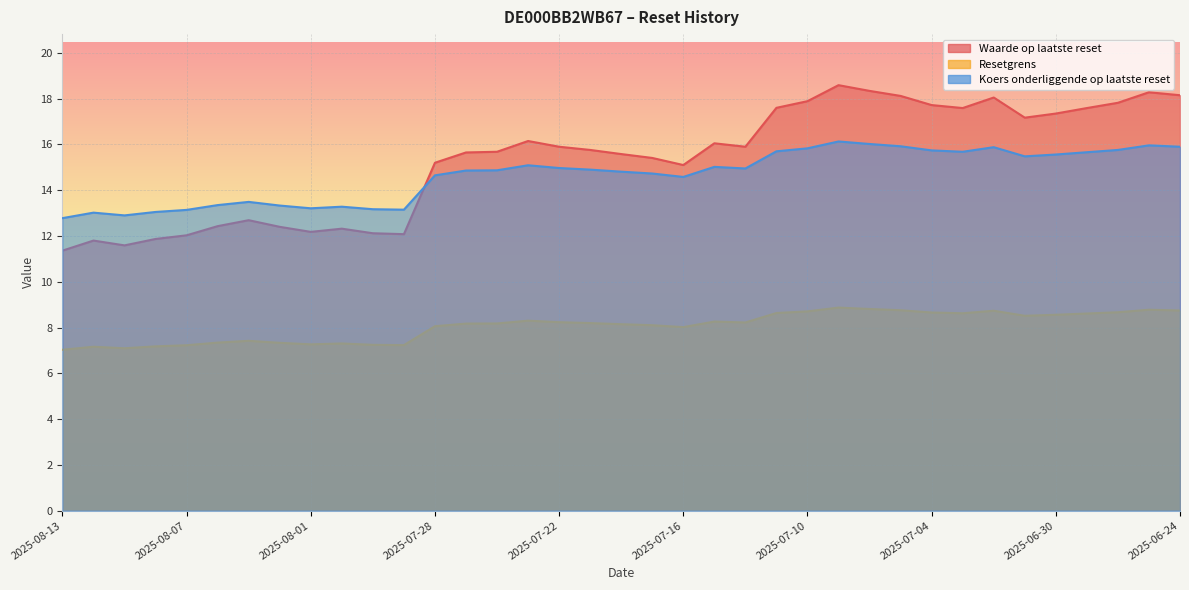

Reading right to left, what are all the values shown in this chart?

Waarde op laatste reset: 2025-06-24=18.1	2025-06-25=18.3	2025-06-26=17.8	2025-06-27=17.6	2025-06-30=17.4	2025-07-01=17.2	2025-07-02=18.1	2025-07-03=17.6	2025-07-04=17.7	2025-07-07=18.1	2025-07-08=18.3	2025-07-09=18.6	2025-07-10=17.9	2025-07-11=17.6	2025-07-14=15.9	2025-07-15=16.1	2025-07-16=15.1	2025-07-17=15.4	2025-07-18=15.6	2025-07-21=15.8	2025-07-22=15.9	2025-07-23=16.1	2025-07-24=15.7	2025-07-25=15.7	2025-07-28=15.2	2025-07-29=12.1	2025-07-30=12.1	2025-07-31=12.3	2025-08-01=12.2	2025-08-04=12.4	2025-08-05=12.7	2025-08-06=12.4	2025-08-07=12.0	2025-08-08=11.9	2025-08-11=11.6	2025-08-12=11.8	2025-08-13=11.4
Resetgrens: 2025-06-24=8.7	2025-06-25=8.8	2025-06-26=8.7	2025-06-27=8.6	2025-06-30=8.6	2025-07-01=8.5	2025-07-02=8.7	2025-07-03=8.6	2025-07-04=8.7	2025-07-07=8.8	2025-07-08=8.8	2025-07-09=8.9	2025-07-10=8.7	2025-07-11=8.6	2025-07-14=8.2	2025-07-15=8.3	2025-07-16=8.0	2025-07-17=8.1	2025-07-18=8.1	2025-07-21=8.2	2025-07-22=8.2	2025-07-23=8.3	2025-07-24=8.2	2025-07-25=8.2	2025-07-28=8.1	2025-07-29=7.2	2025-07-30=7.2	2025-07-31=7.3	2025-08-01=7.3	2025-08-04=7.3	2025-08-05=7.4	2025-08-06=7.3	2025-08-07=7.2	2025-08-08=7.2	2025-08-11=7.1	2025-08-12=7.2	2025-08-13=7.0
Koers onderliggende op laatste reset: 2025-06-24=15.9	2025-06-25=16.0	2025-06-26=15.8	2025-06-27=15.7	2025-06-30=15.6	2025-07-01=15.5	2025-07-02=15.9	2025-07-03=15.7	2025-07-04=15.7	2025-07-07=15.9	2025-07-08=16.0	2025-07-09=16.1	2025-07-10=15.8	2025-07-11=15.7	2025-07-14=14.9	2025-07-15=15.0	2025-07-16=14.6	2025-07-17=14.7	2025-07-18=14.8	2025-07-21=14.9	2025-07-22=15.0	2025-07-23=15.1	2025-07-24=14.9	2025-07-25=14.9	2025-07-28=14.7	2025-07-29=13.2	2025-07-30=13.2	2025-07-31=13.3	2025-08-01=13.2	2025-08-04=13.3	2025-08-05=13.5	2025-08-06=13.3	2025-08-07=13.1	2025-08-08=13.1	2025-08-11=12.9	2025-08-12=13.0	2025-08-13=12.8